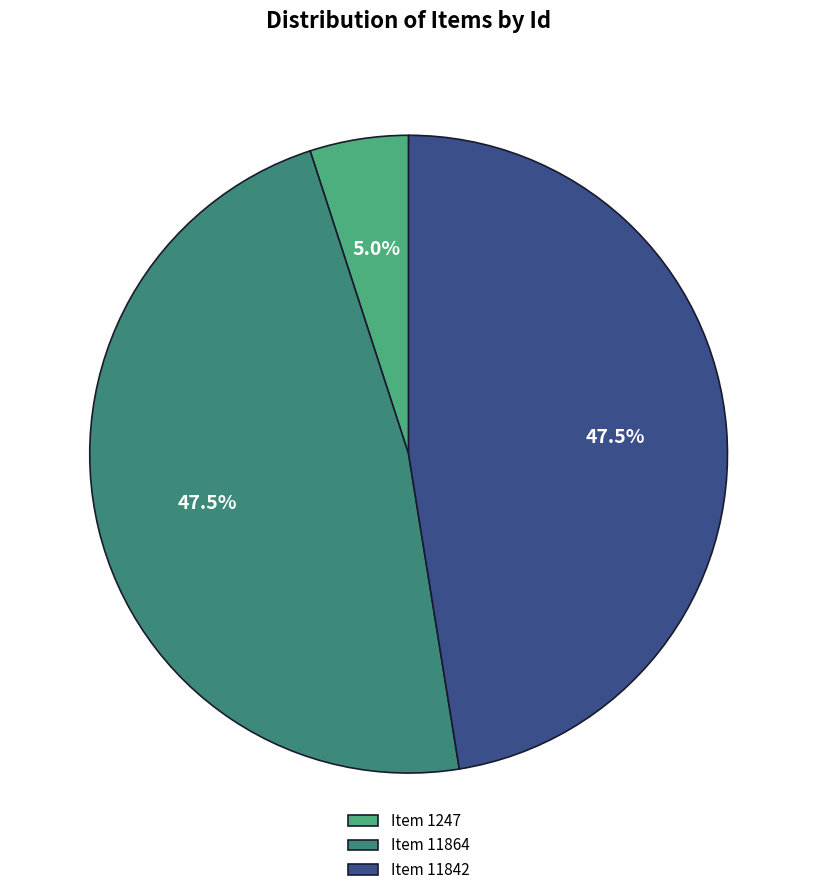

How many segments does this pie chart have?

3